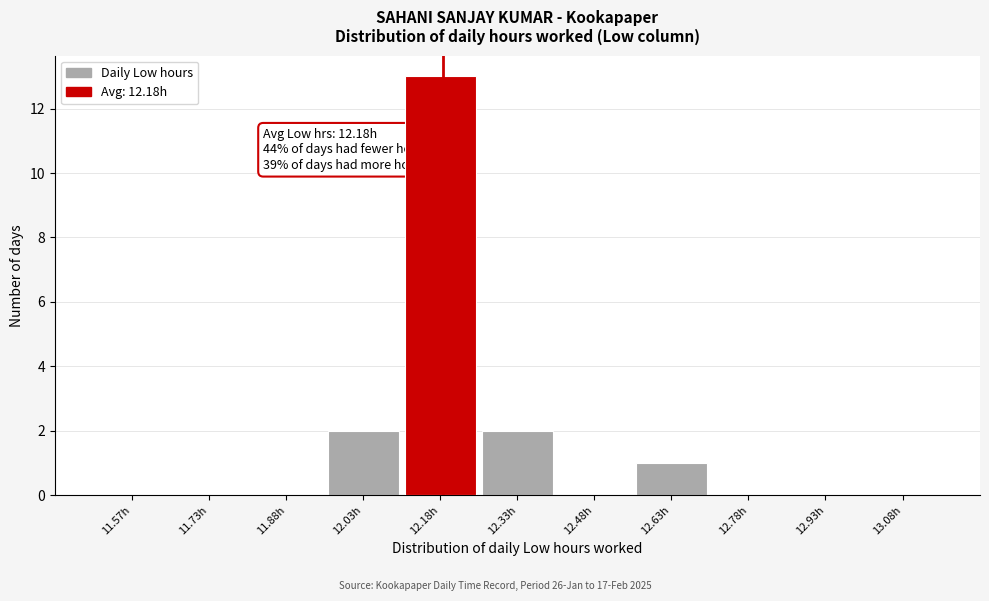

Which range on the x-axis has the tallest bar?

12.10 to 12.25